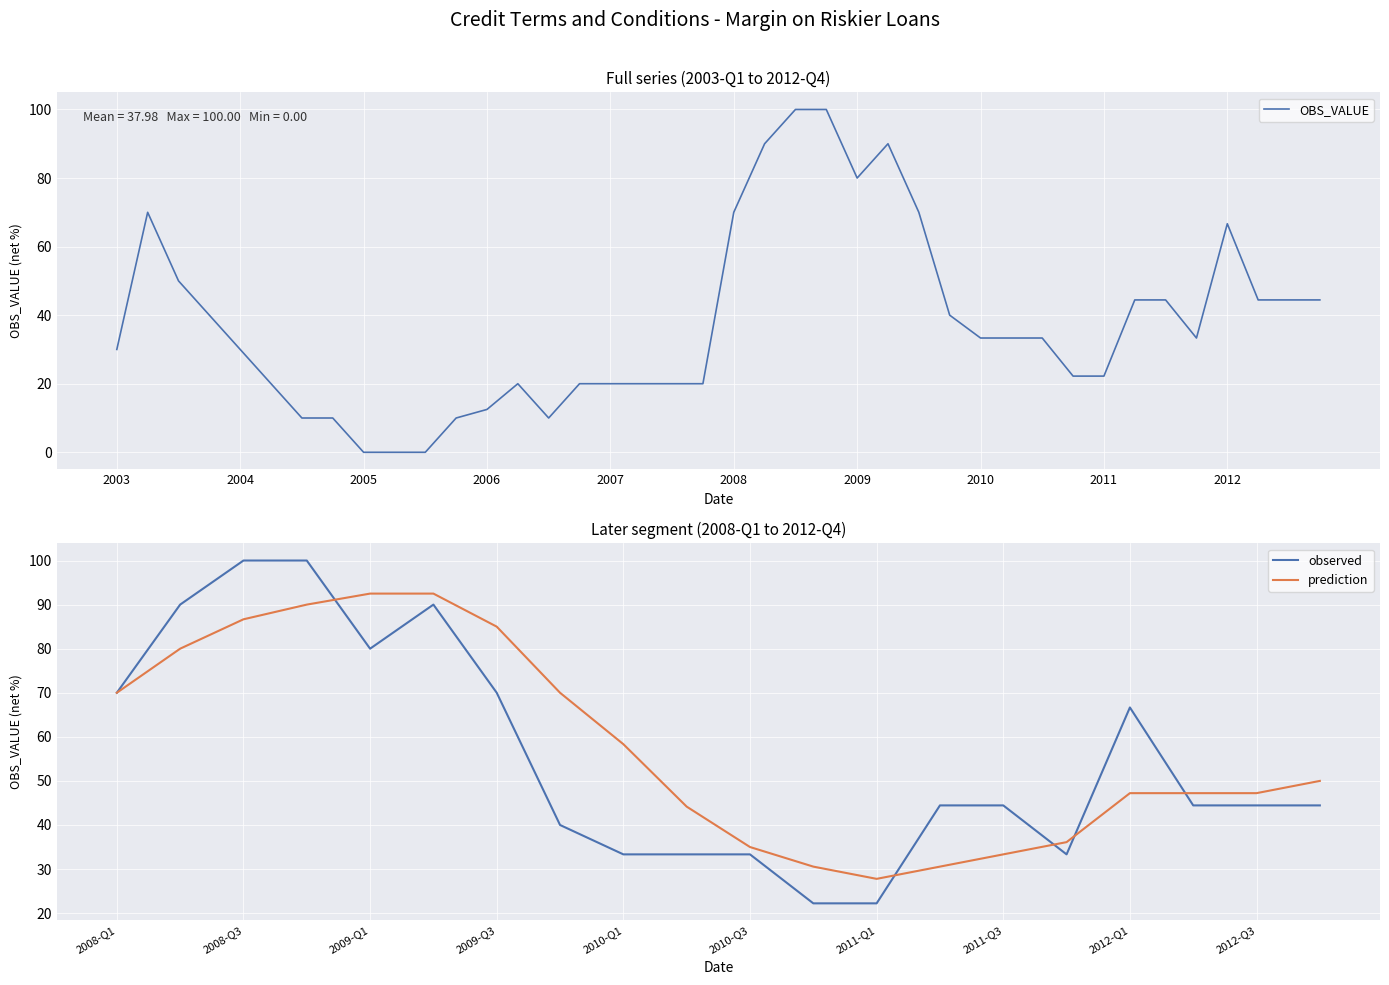

The value of OBS_VALUE at 2012 is 66.7. True or false?

True